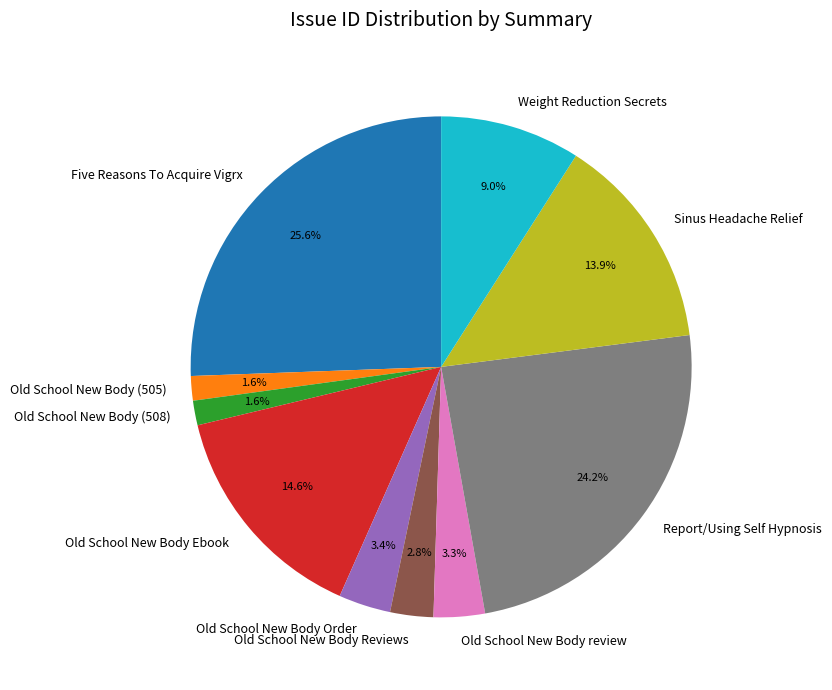

How much of the chart is everything except Old School New Body Reviews?

97.2%